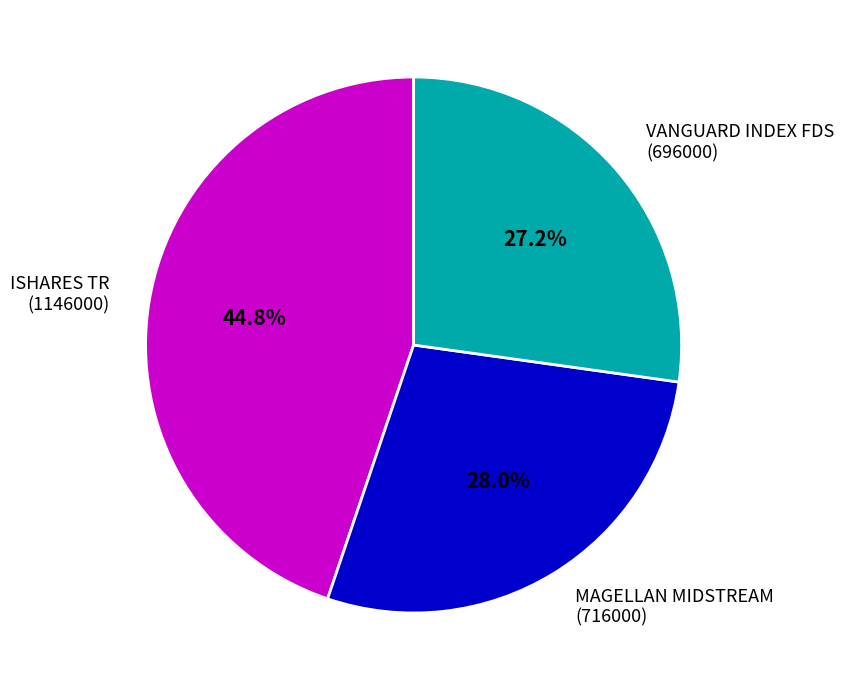

Does any single category account for the majority?

No